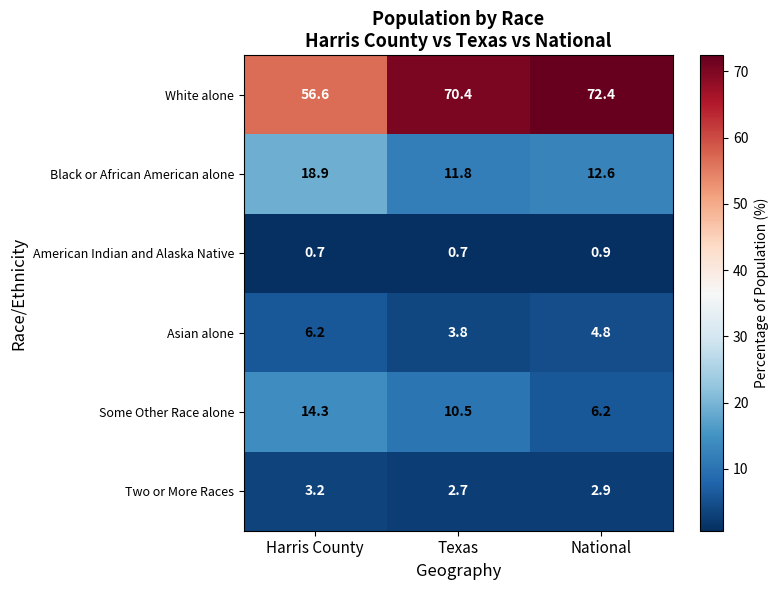

What is the difference between the highest and lowest values at National?

71.5